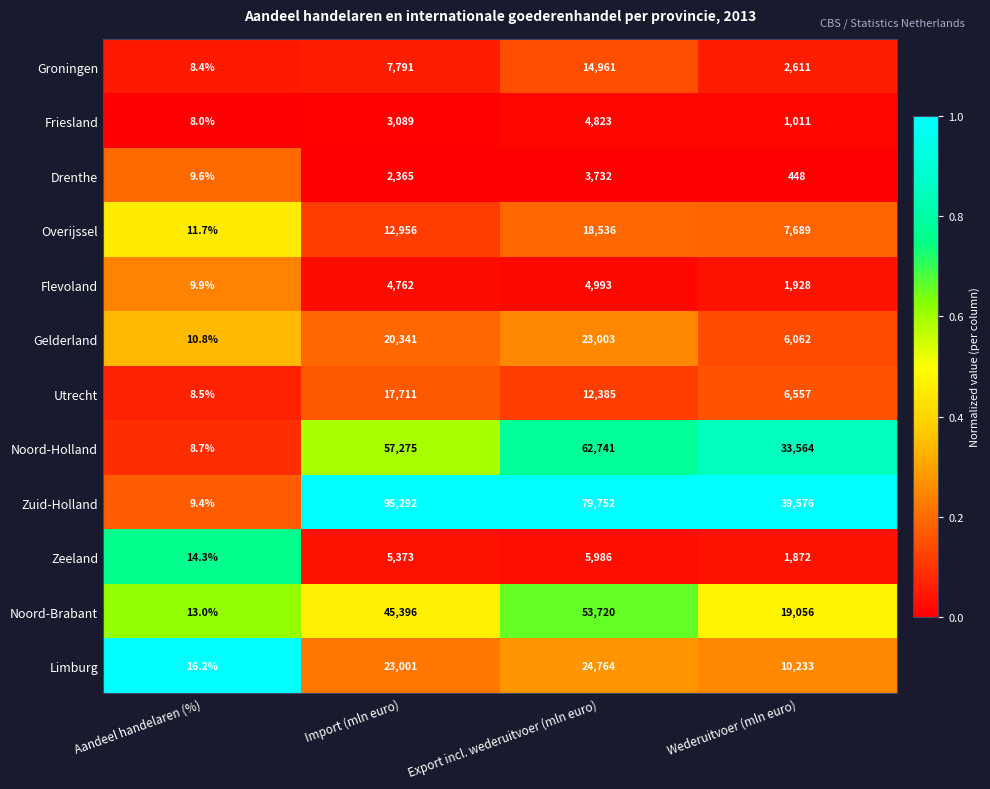

Is it true that Friesland equals 1774.9 at Import (mln euro)?

False